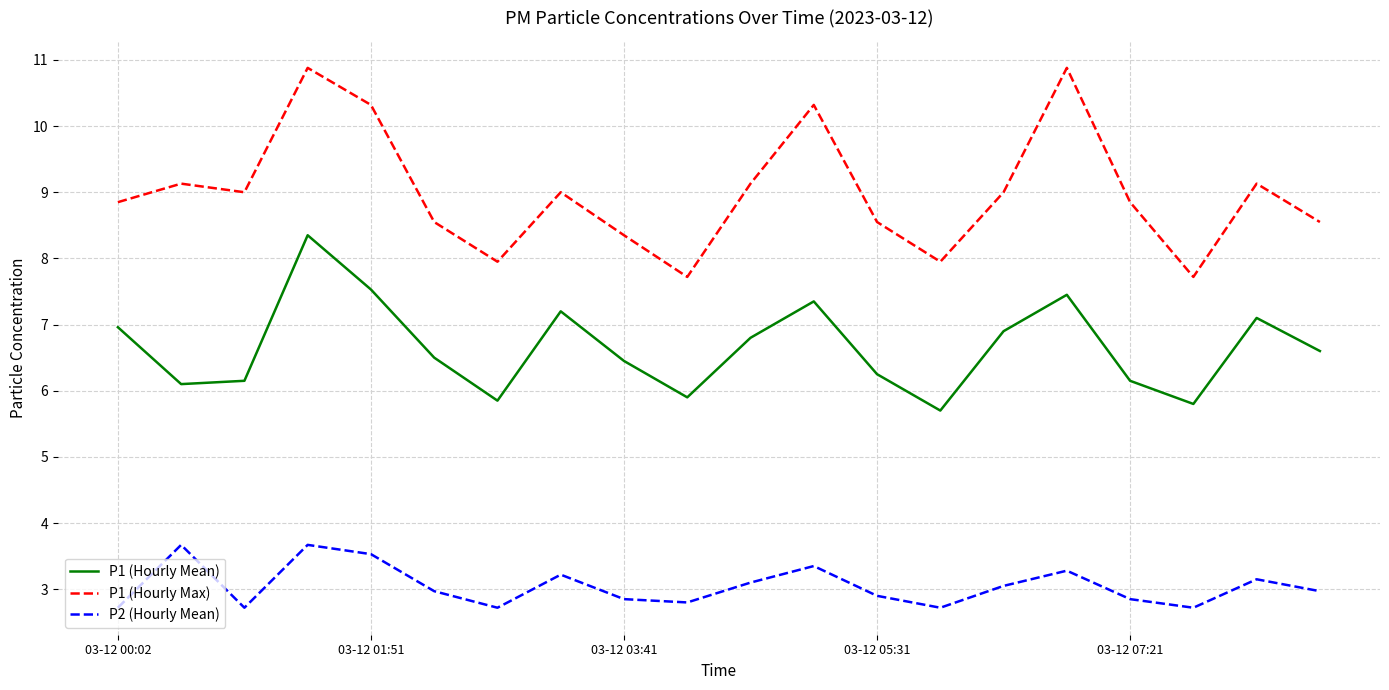

True or false: P2 (Hourly Mean) and P1 (Hourly Mean) intersect in this chart.

False